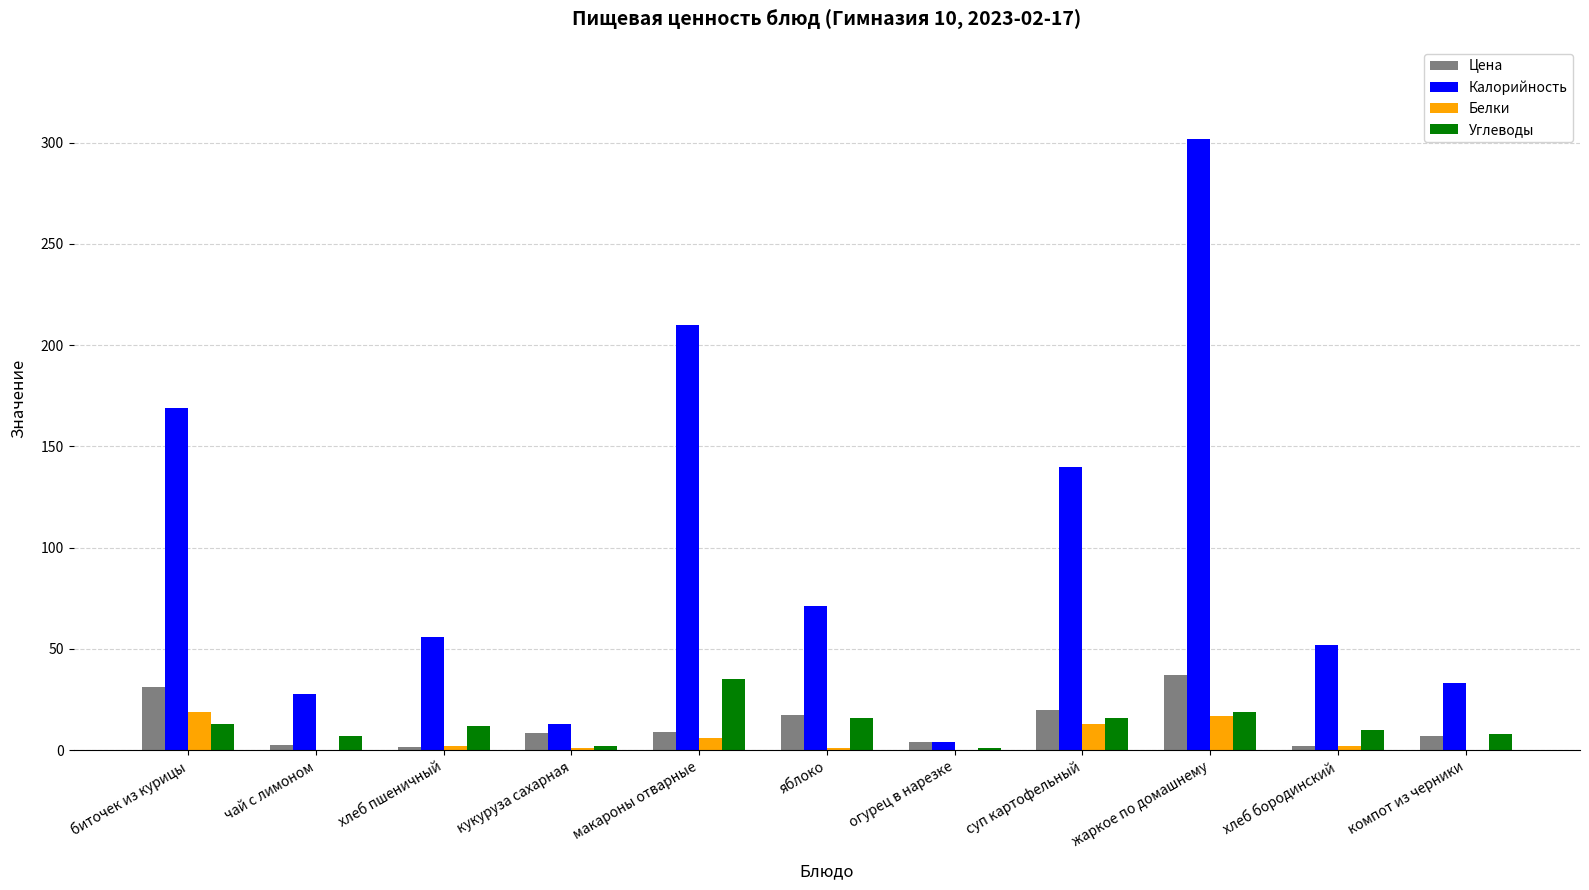

What is the highest value of the Цена series?

37.1